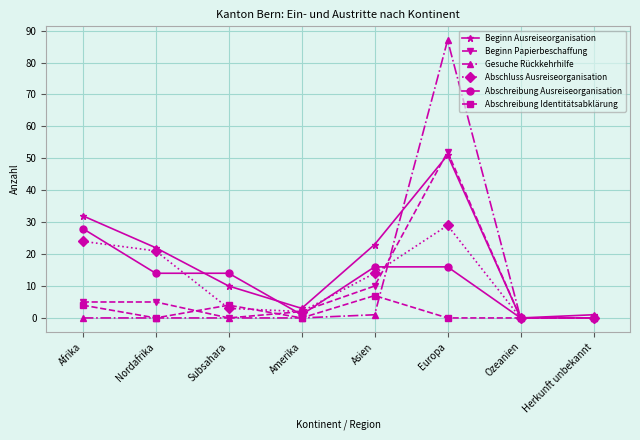

List the series in order of their peak value, lowest first.

Abschreibung Identitätsabklärung, Abschreibung Ausreiseorganisation, Abschluss Ausreiseorganisation, Beginn Ausreiseorganisation, Beginn Papierbeschaffung, Gesuche Rückkehrhilfe